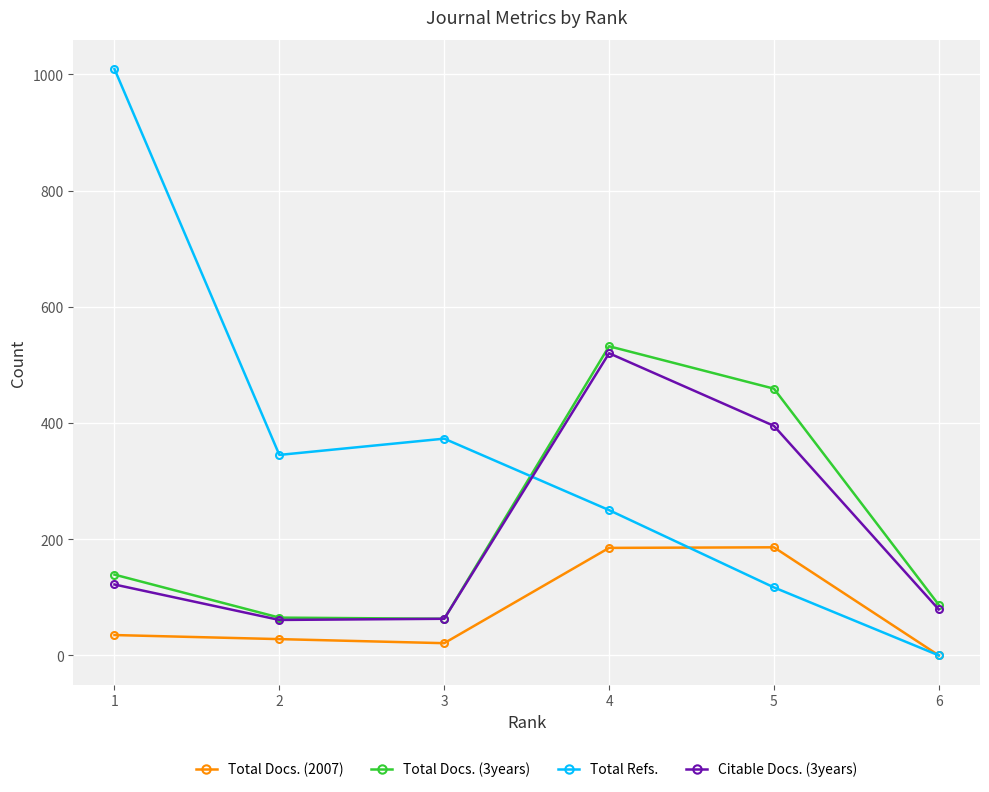

Does the chart display data point markers on the line(s)?

Yes